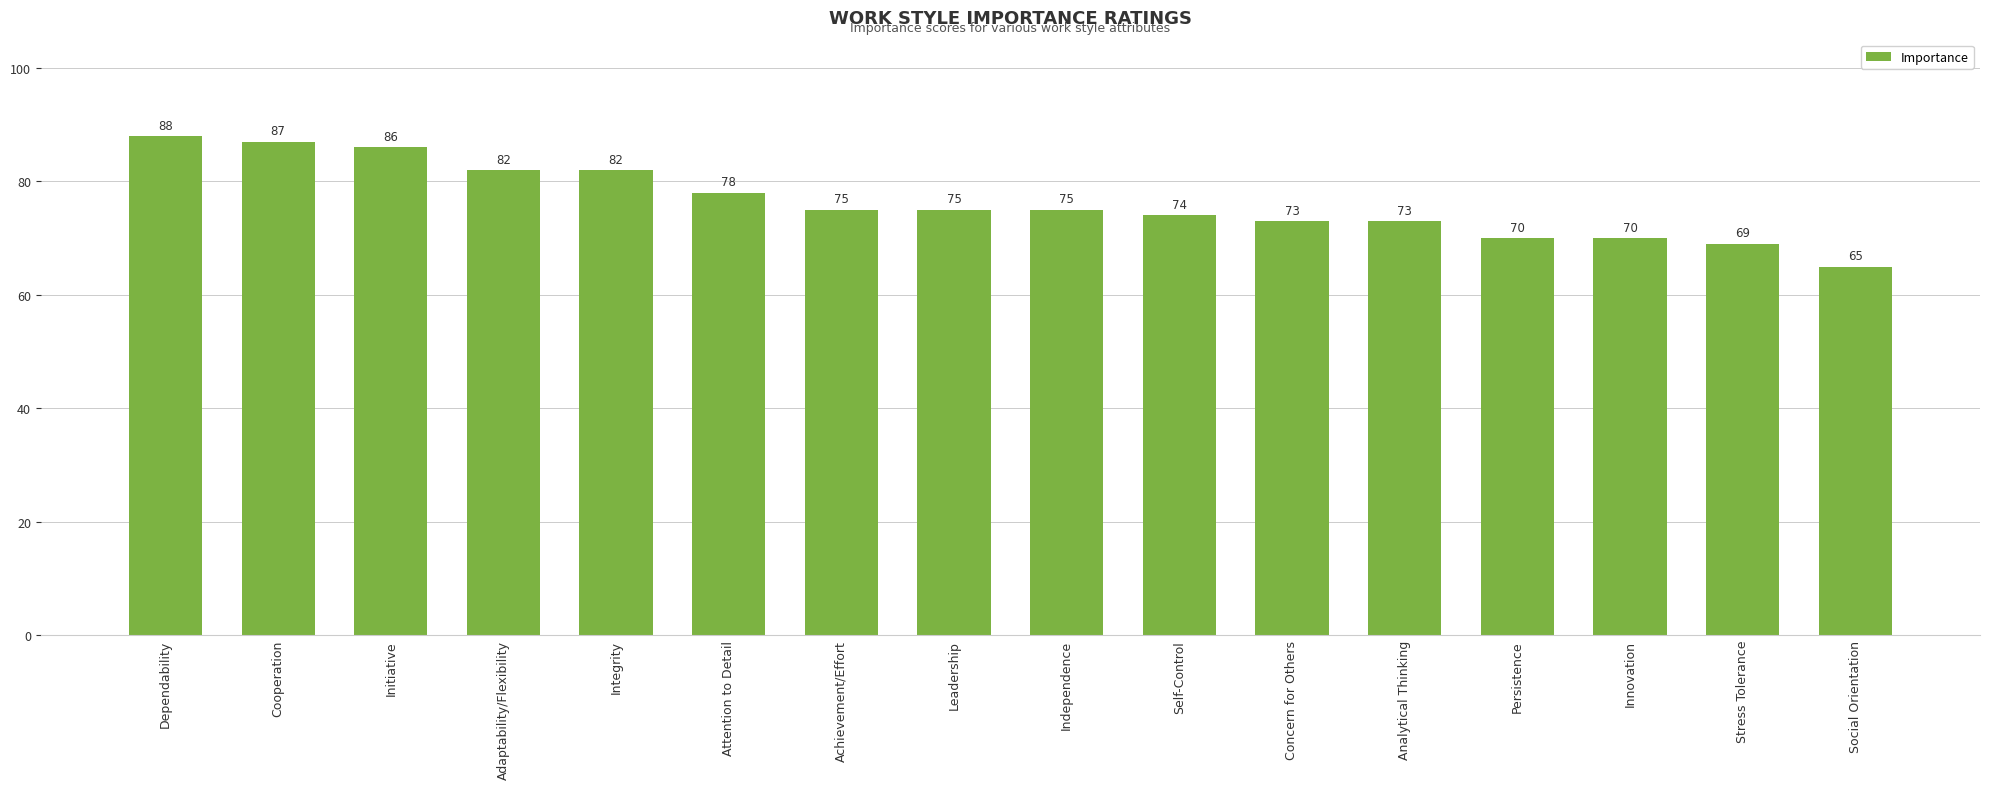

Which has a higher value, Adaptability/Flexibility or Initiative?

Initiative